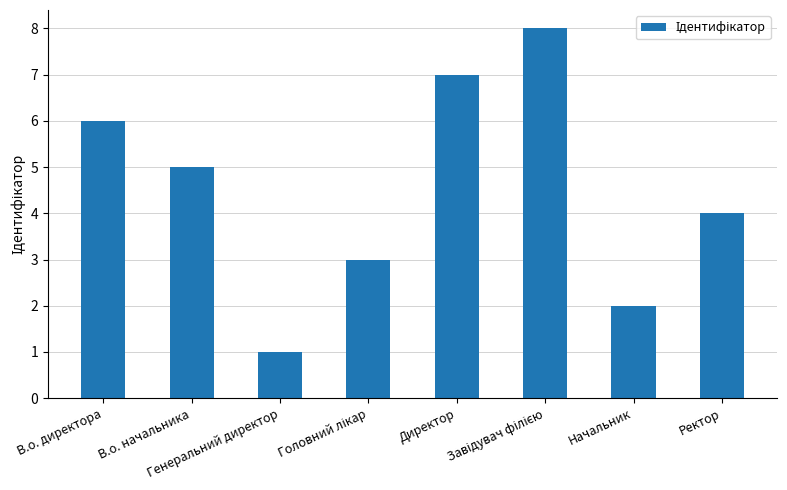

Reading left to right, extract all data points from this chart.

6	5	1	3	7	8	2	4